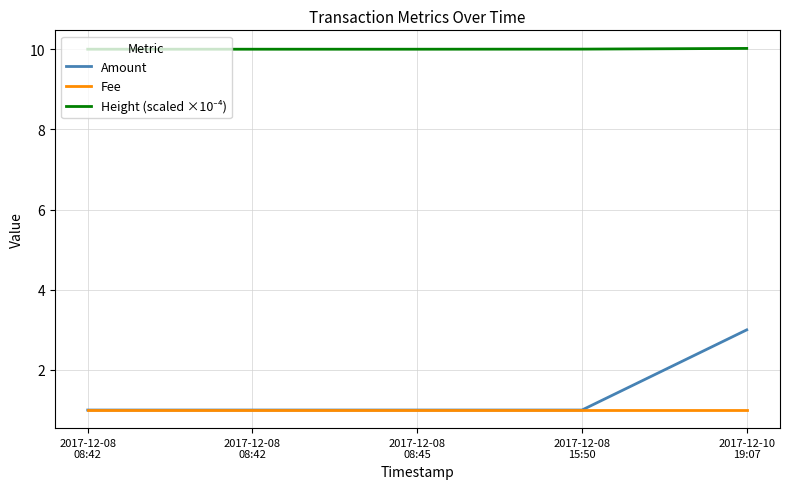

What is the average value of the Amount series?

1.4